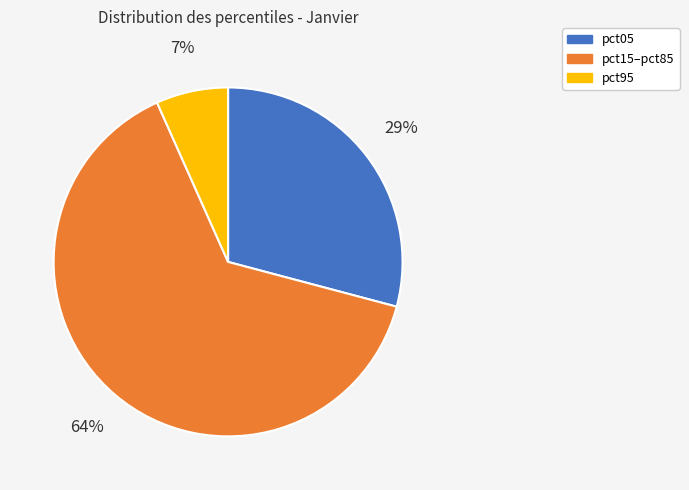

Does any single category account for the majority?

Yes